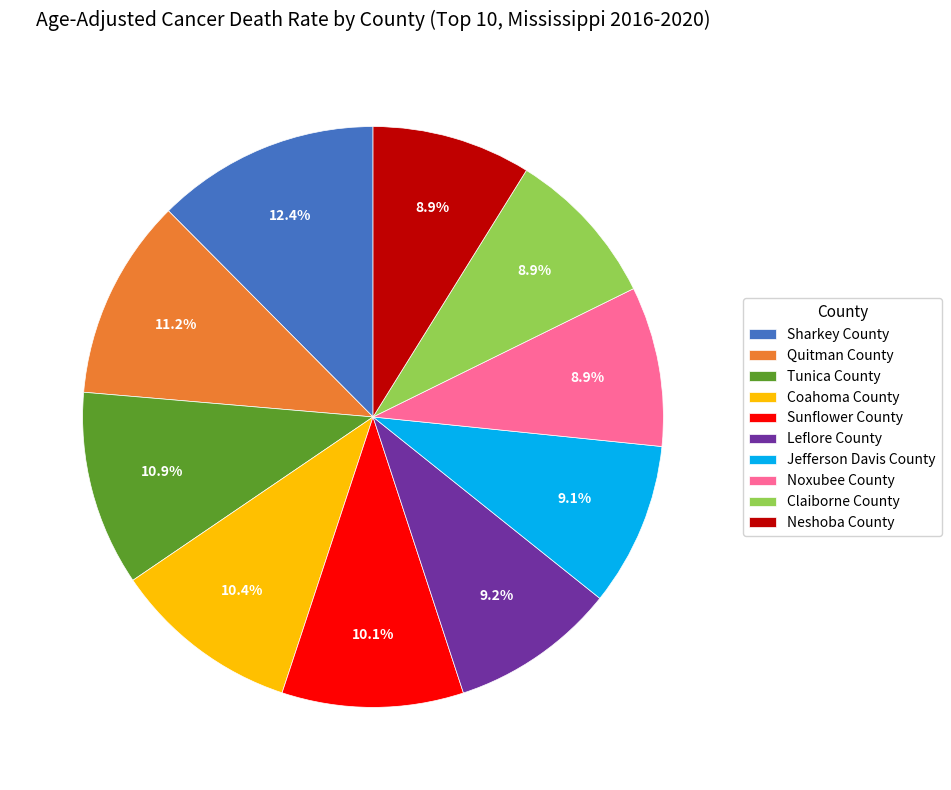

To the nearest percent, what is the combined percentage of Jefferson Davis County and Leflore County?

18%